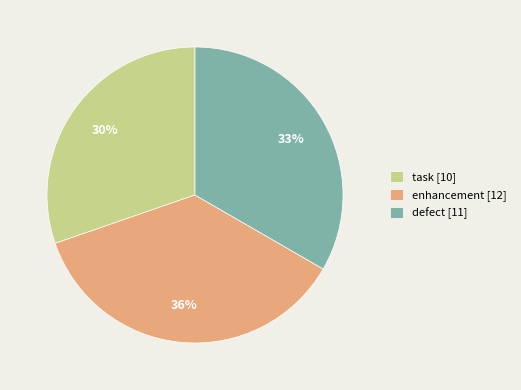

Does enhancement account for over 50% of the chart?

No